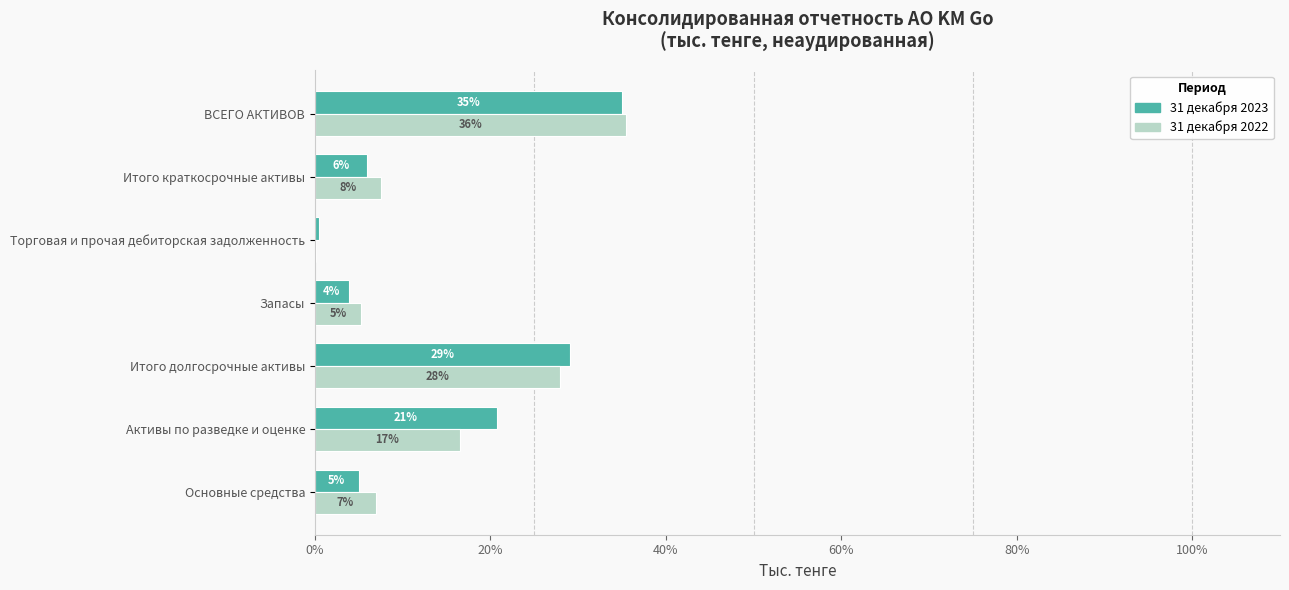

How many data points in 31 декабря 2022 are above 7?

4